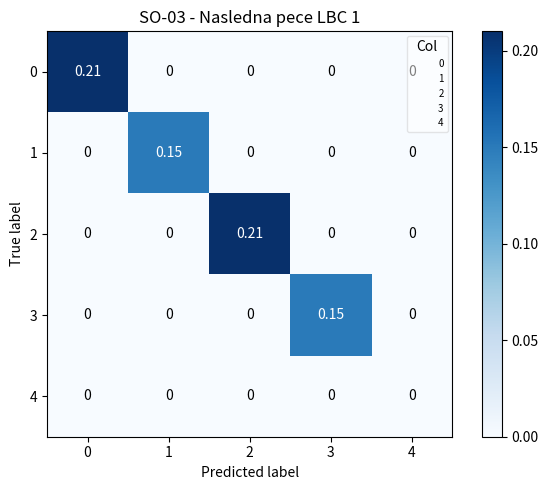

How many positive values does the 2 series have?

1